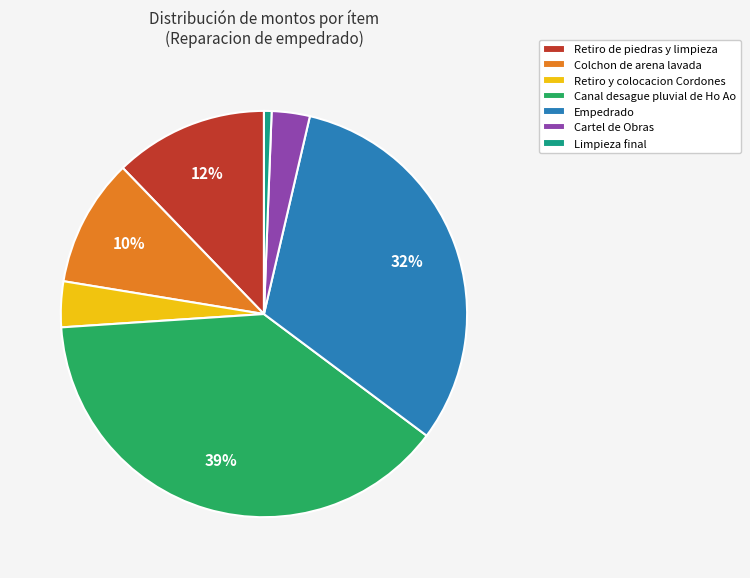

Is it true that Retiro y colocacion Cordones is 15% of the pie?

False